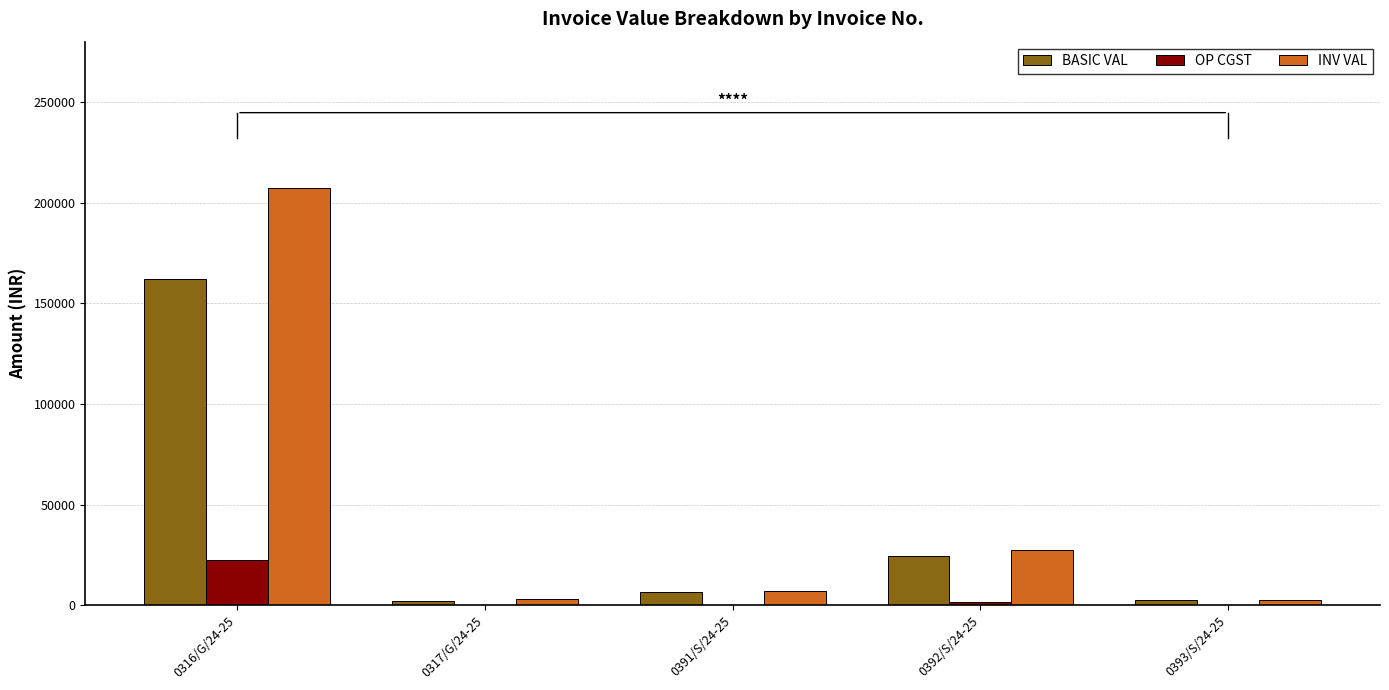

Which series changed the most between 0316/G/24-25 and 0317/G/24-25?

INV VAL